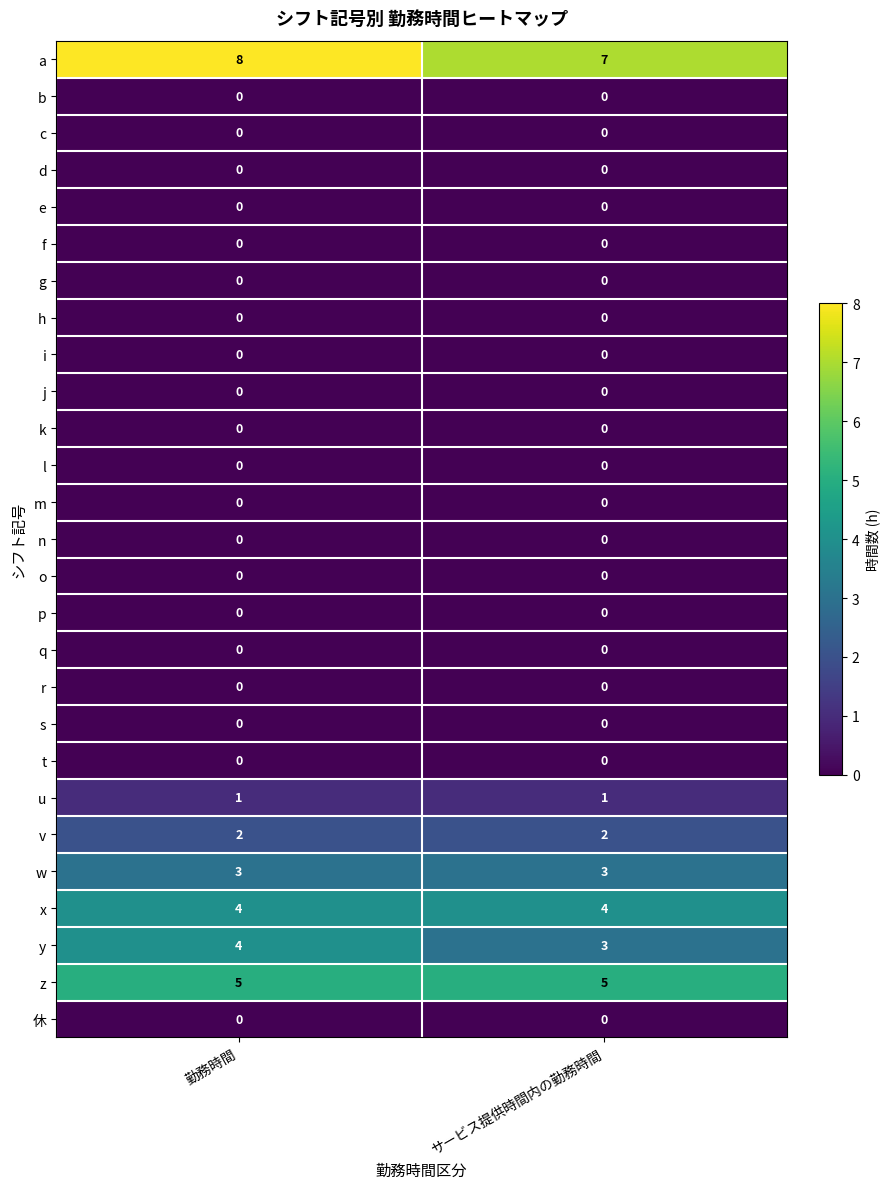

What is the approximate value of a at サービス提供時間内の勤務時間?

7